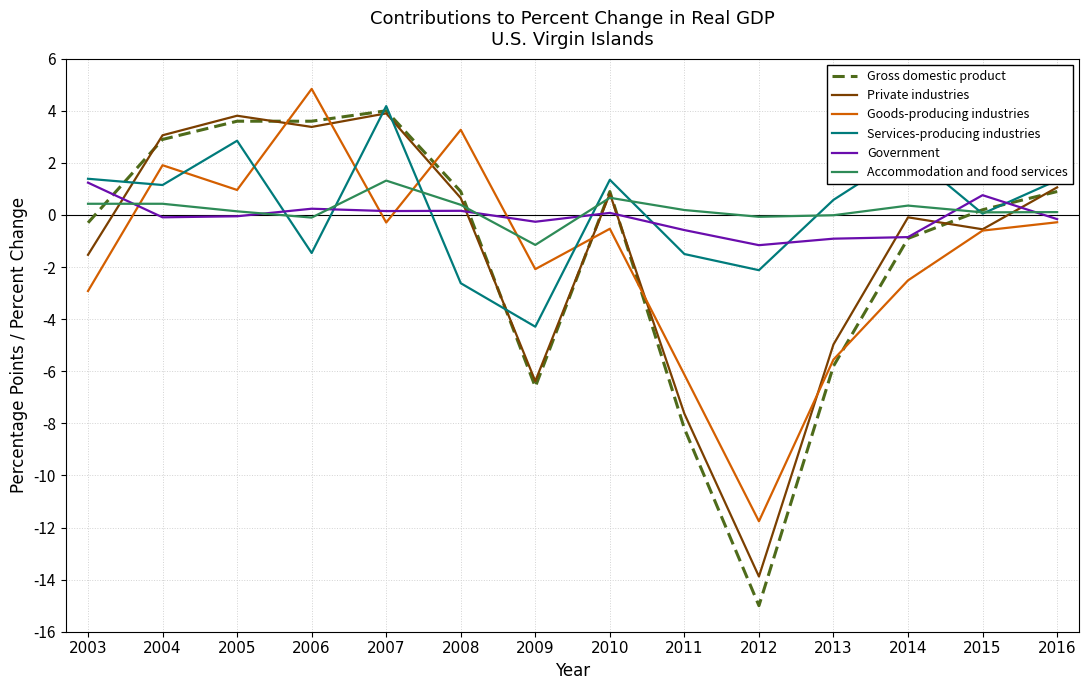

What is the spread (max minus min) of values at 2003?

4.3